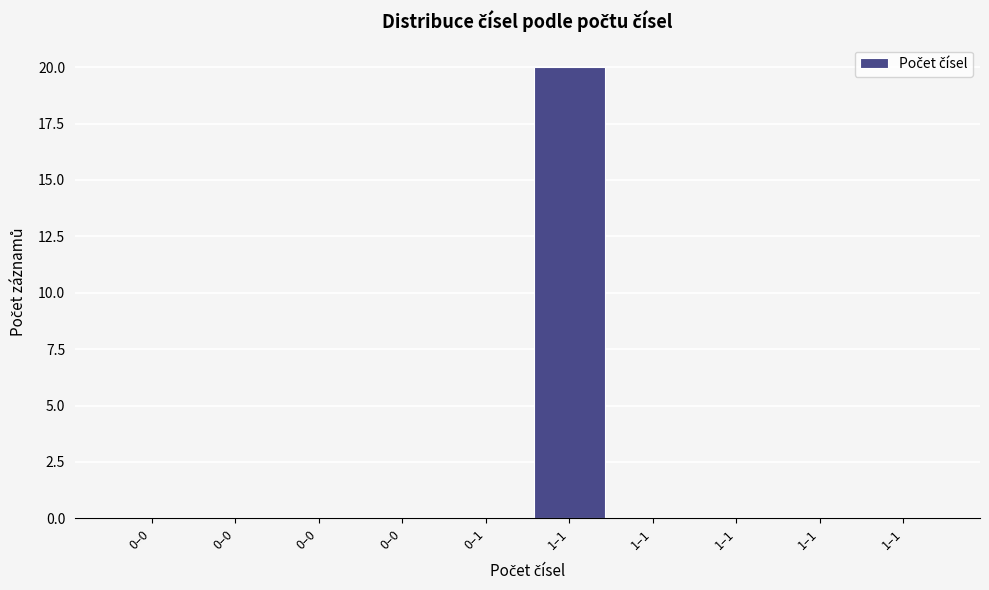

How many categories are shown in the chart?

10